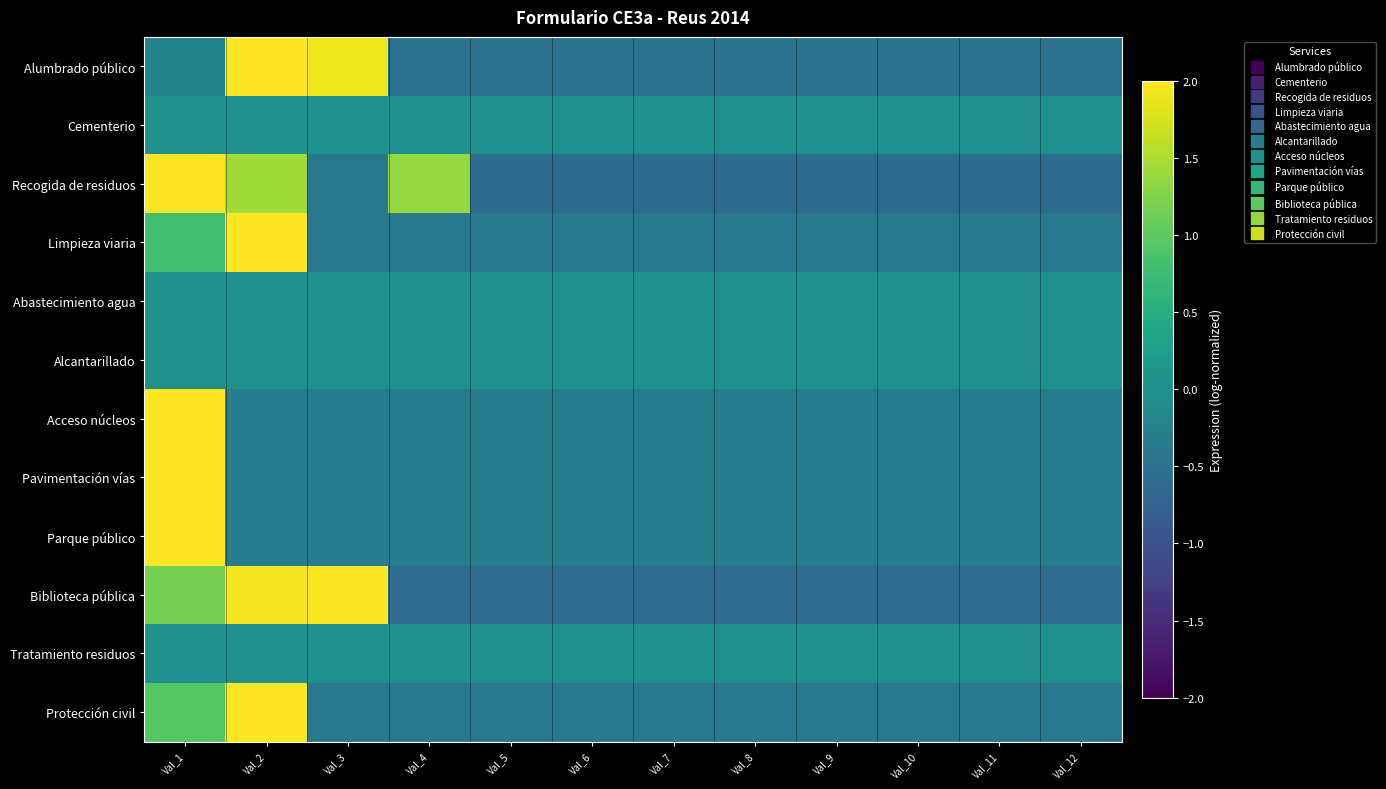

Between Val_3 and Val_10, which series saw the biggest shift?

Biblioteca pública